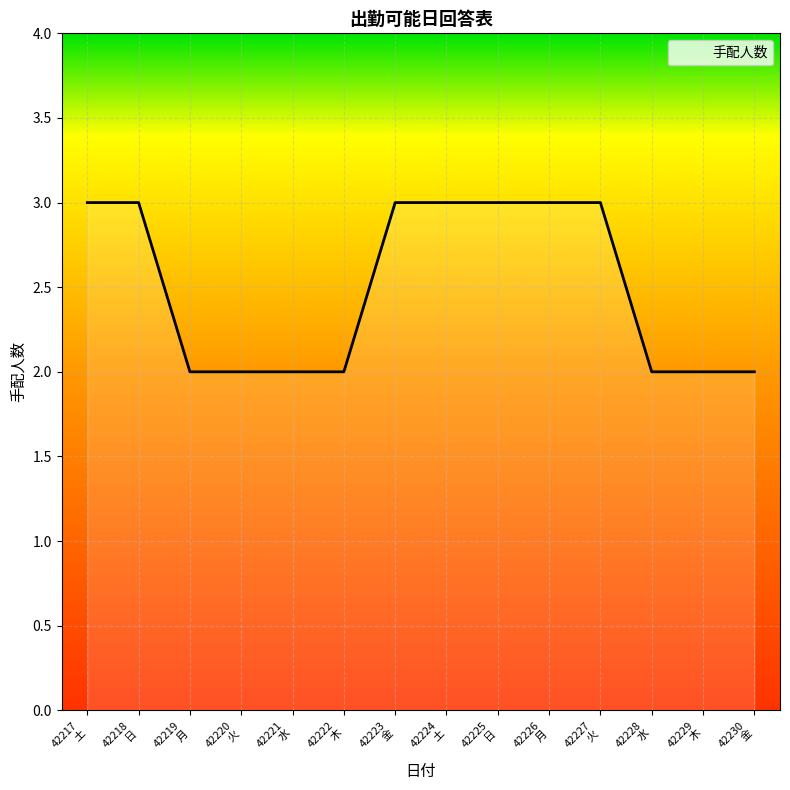

How many lines are shown in the chart?

1